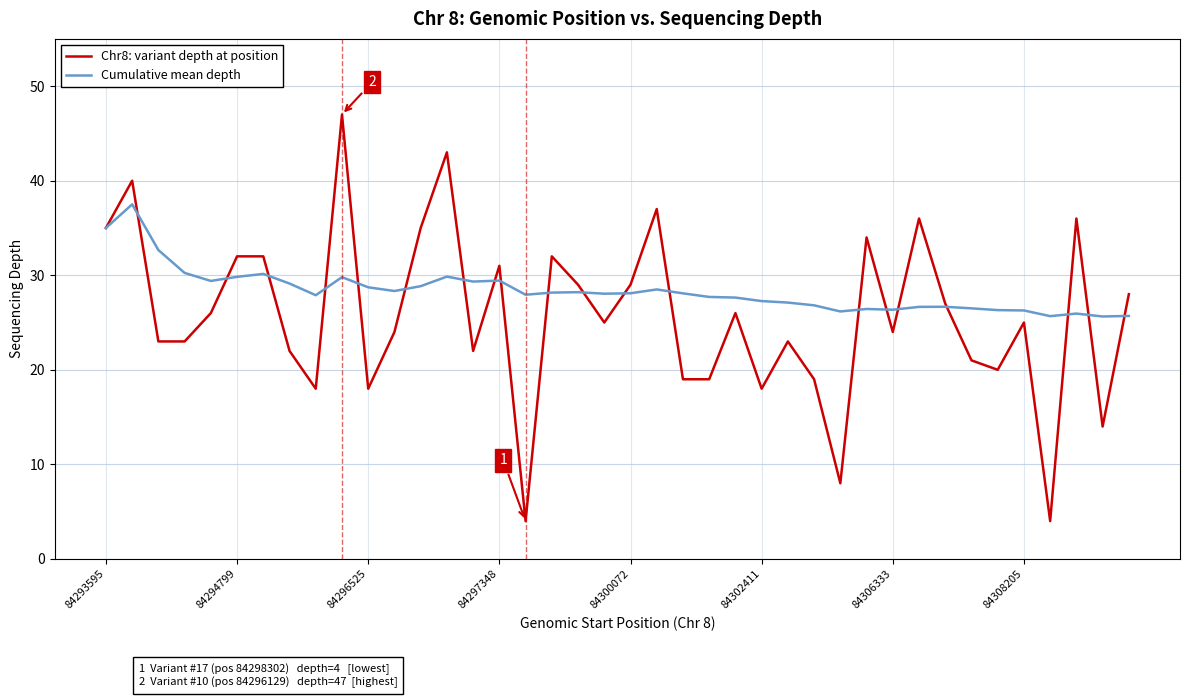

True or false: Cumulative mean depth and Chr8: variant depth at position intersect in this chart.

True